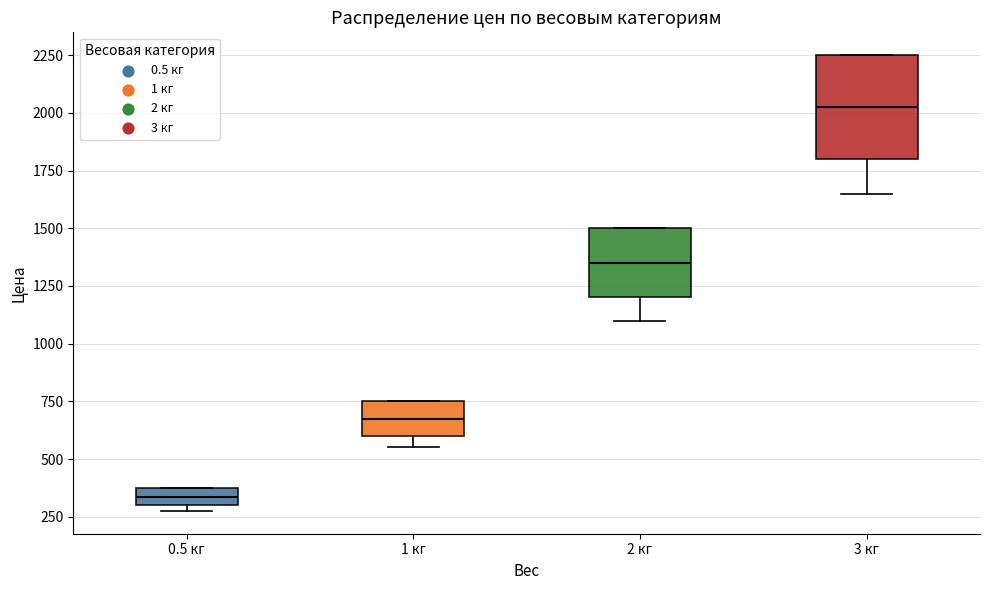

Which box is the tallest, from its lower edge to its upper edge?

3 кг